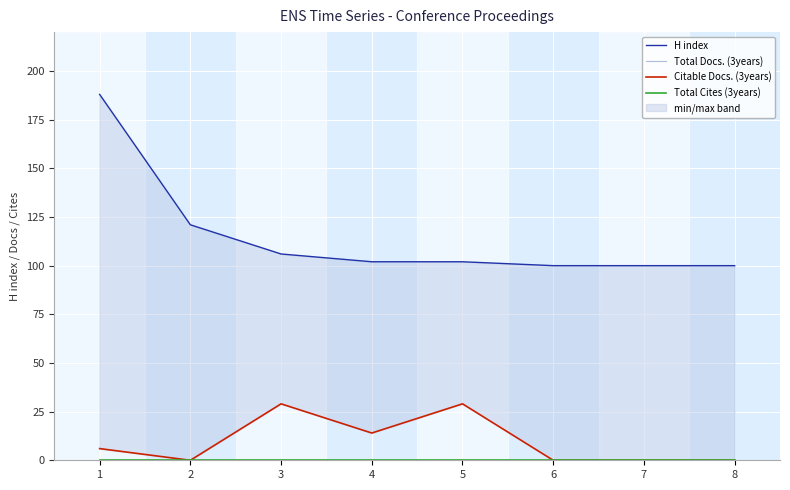

True or false: Total Cites (3years) has more than 1 interior local peaks.

False